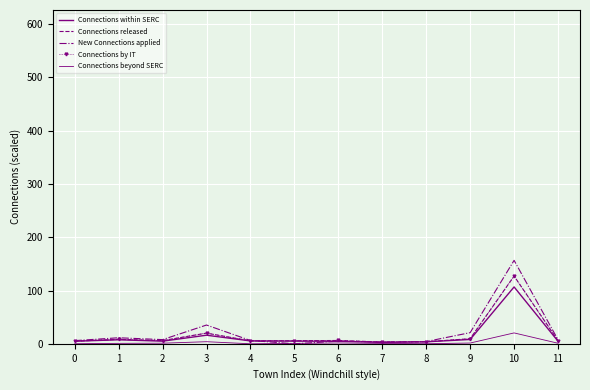

Is the value of New Connections applied at 8 greater than the value of Connections by IT at 6?

No